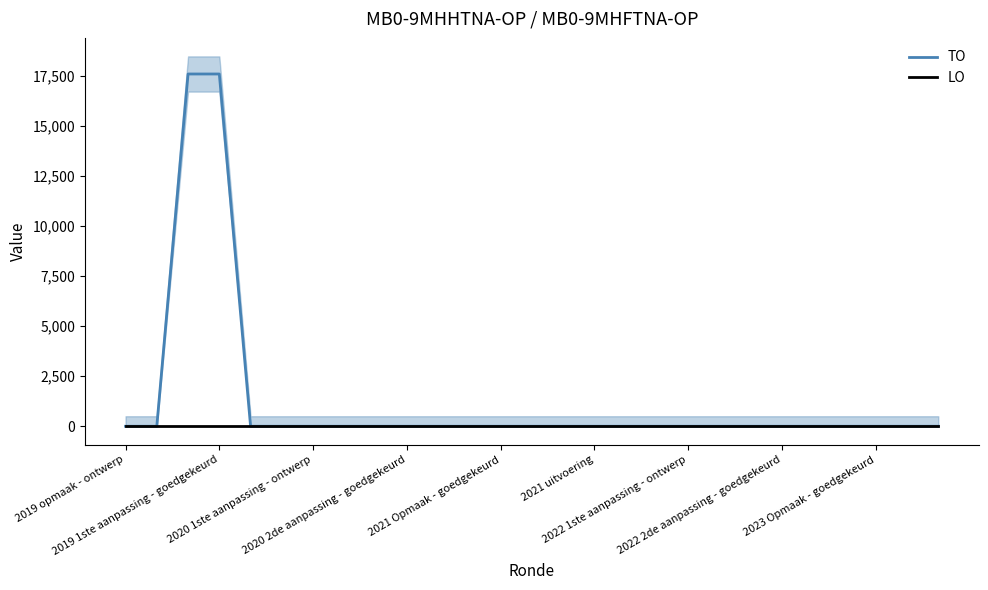

True or false: LO and TO cross at least once.

False